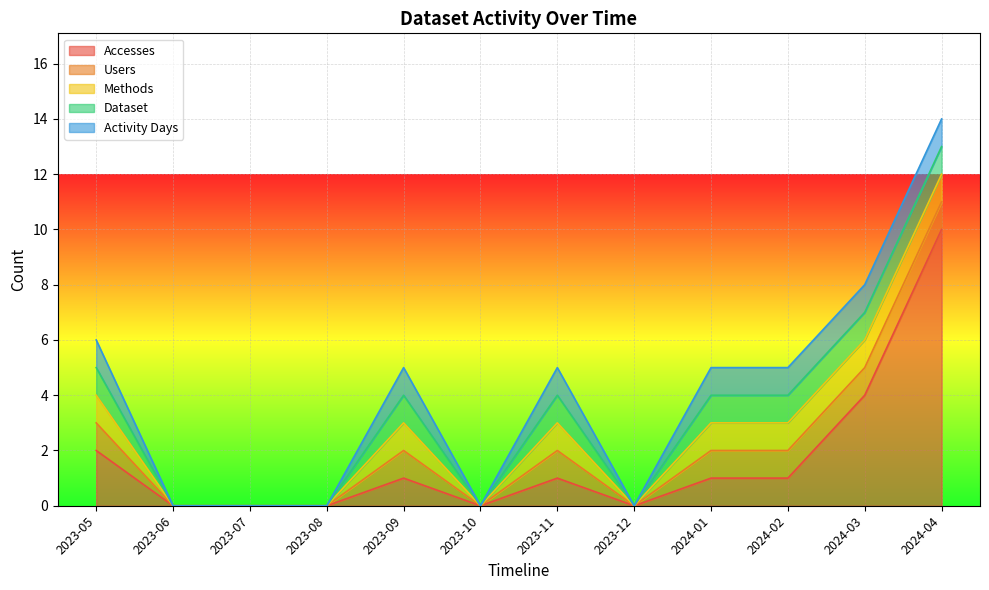

True or false: Methods and Activity Days intersect in this chart.

False